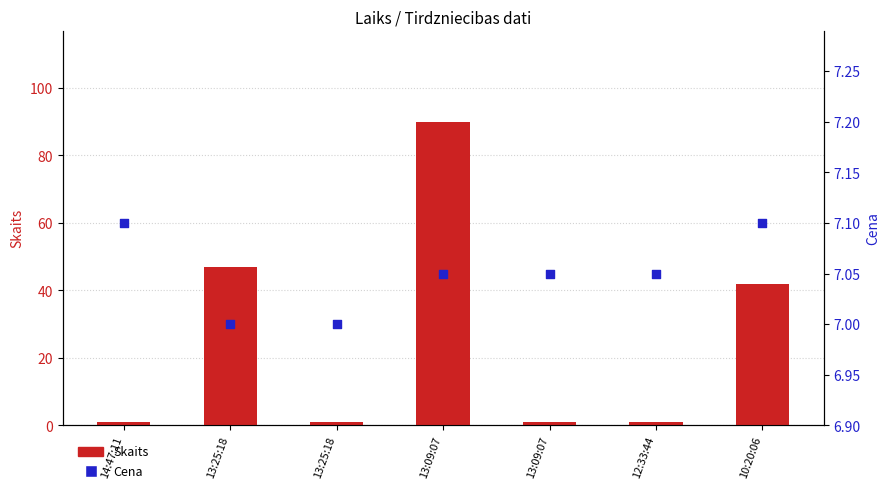

What are all the series names shown in the legend?

Skaits, Cena